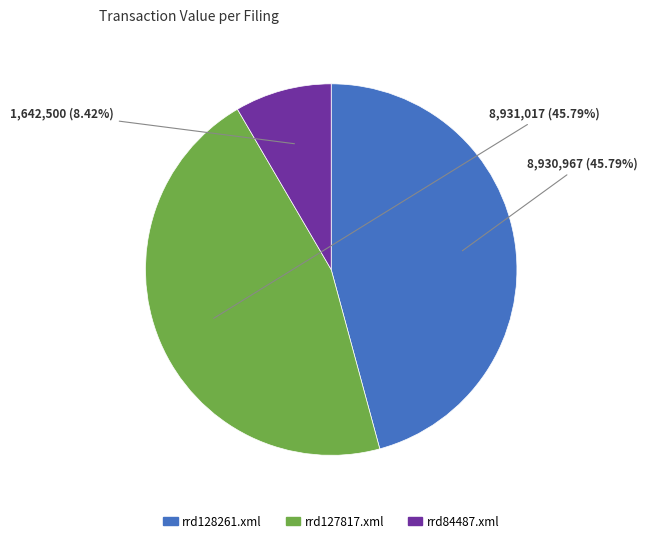

Which slice is the smallest?

rrd84487.xml